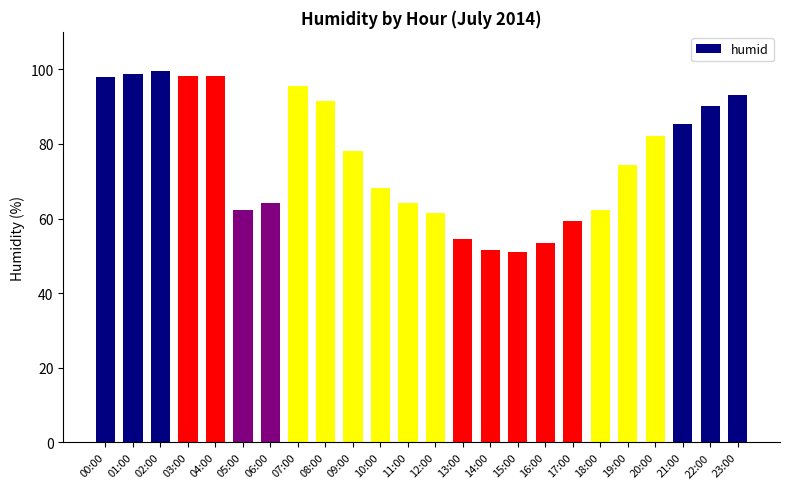

What position from the left is 23:00?

24